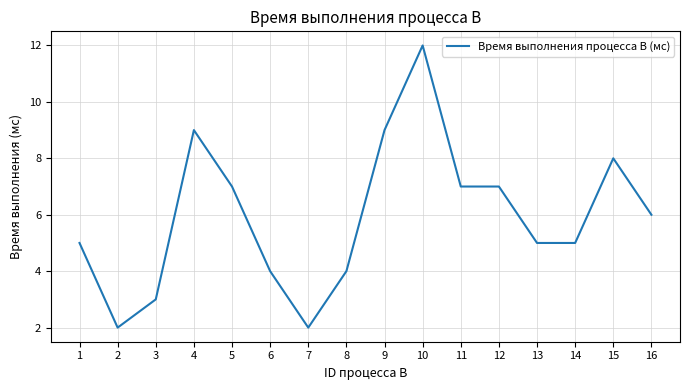

Which category has the highest value across all series?

10